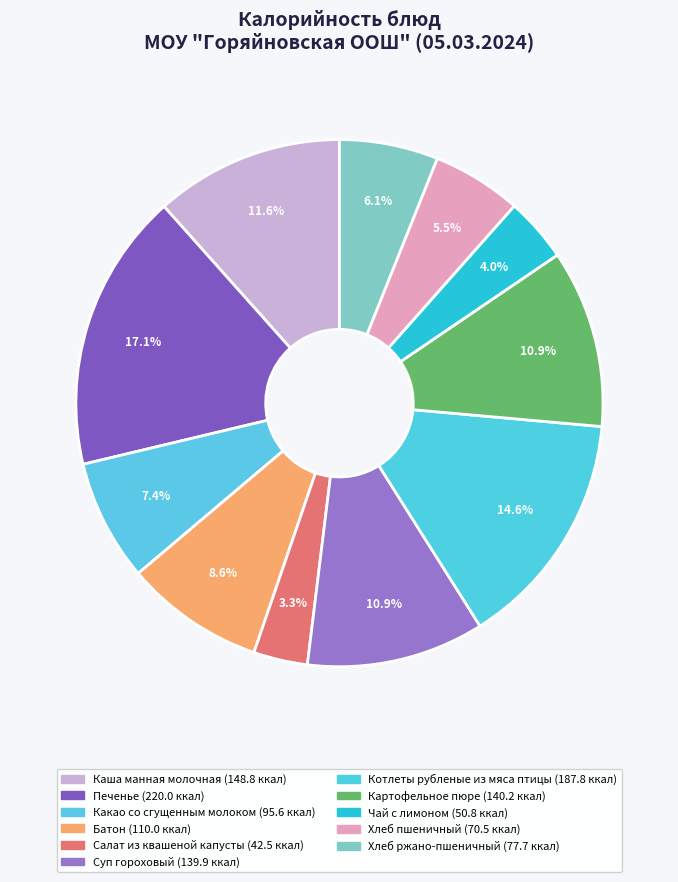

Count the number of slices in the pie.

11